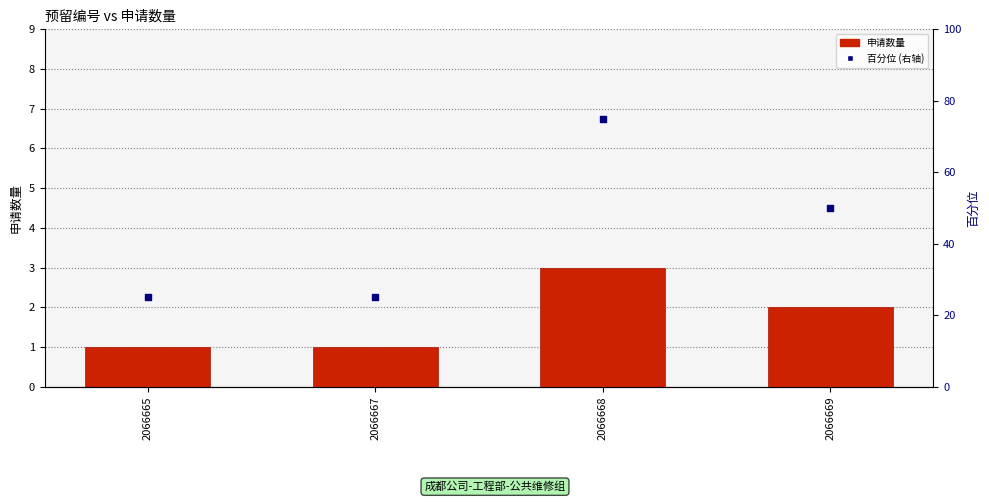

At how many categories does at least one series exceed 37?

2